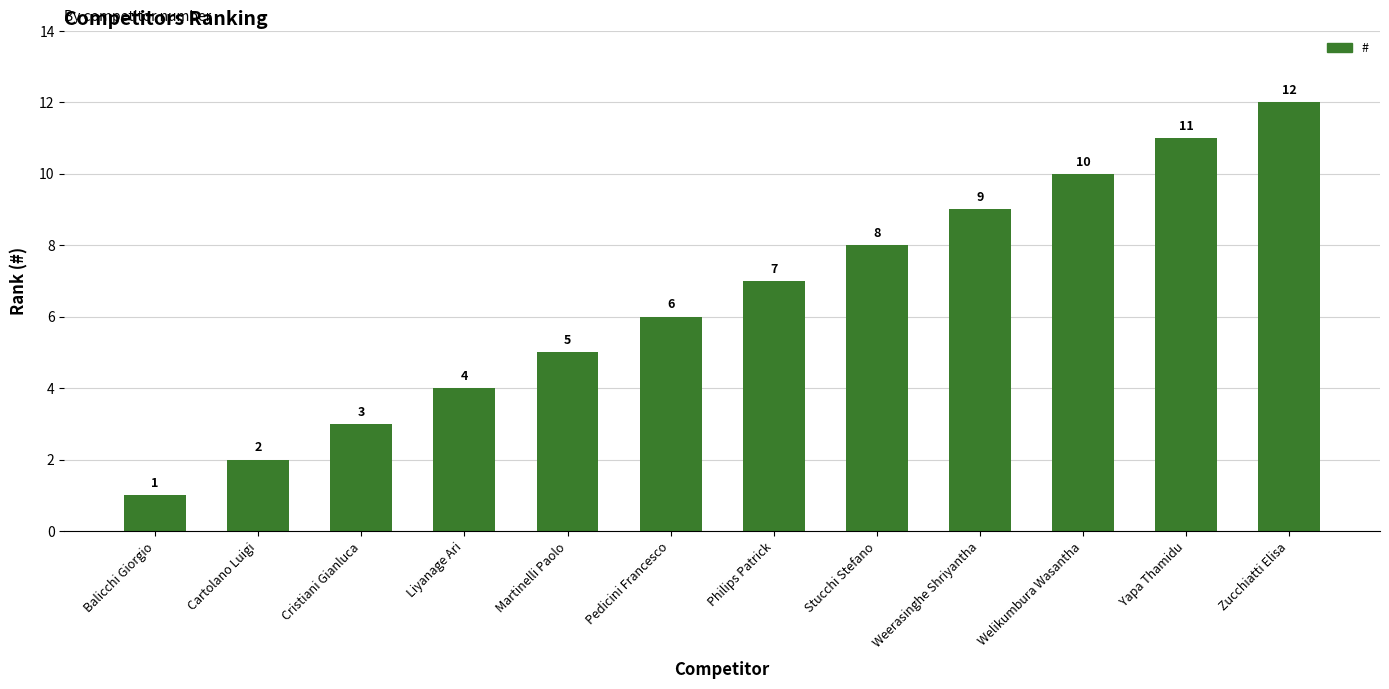

How many values are below 7?

6